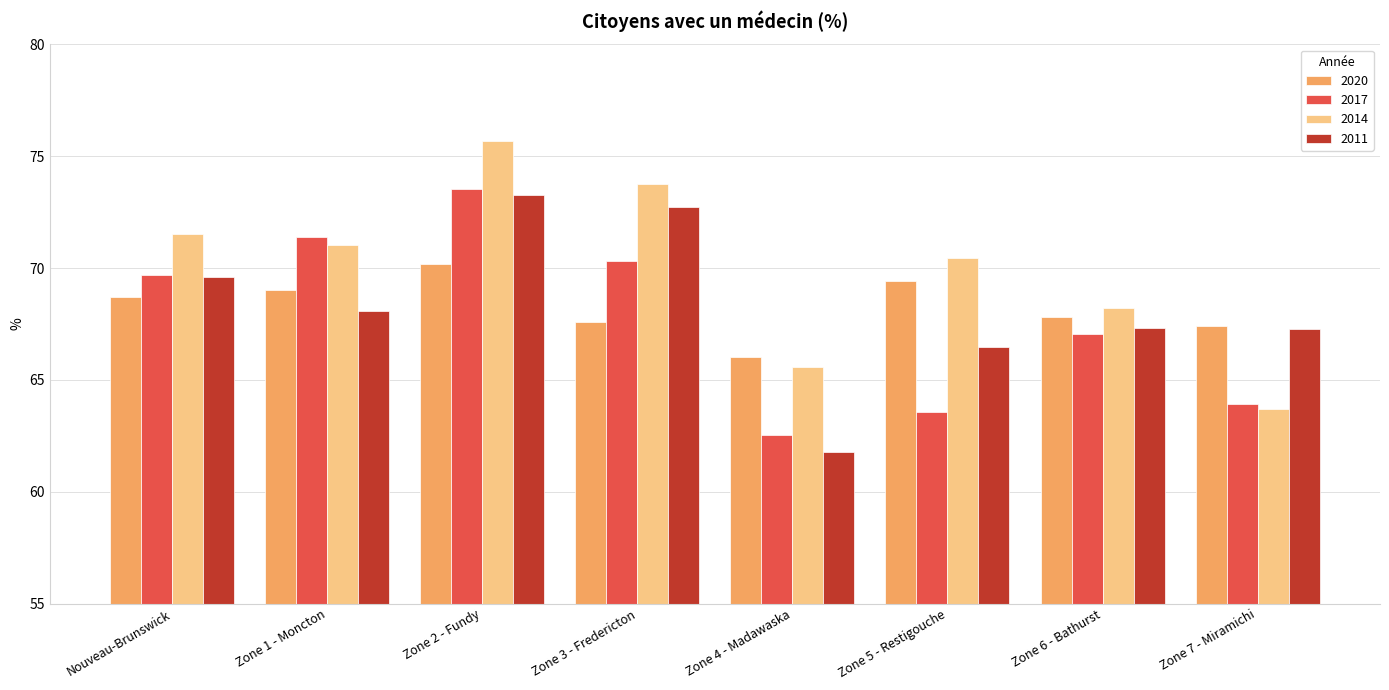

Reading left to right, what are all the values shown in this chart?

2020: 68.7	69.0	70.2	67.6	66.0	69.4	67.8	67.4
2017: 69.7	71.4	73.5	70.3	62.5	63.6	67.0	63.9
2014: 71.5	71.0	75.7	73.8	65.6	70.4	68.2	63.7
2011: 69.6	68.1	73.3	72.7	61.8	66.5	67.3	67.3